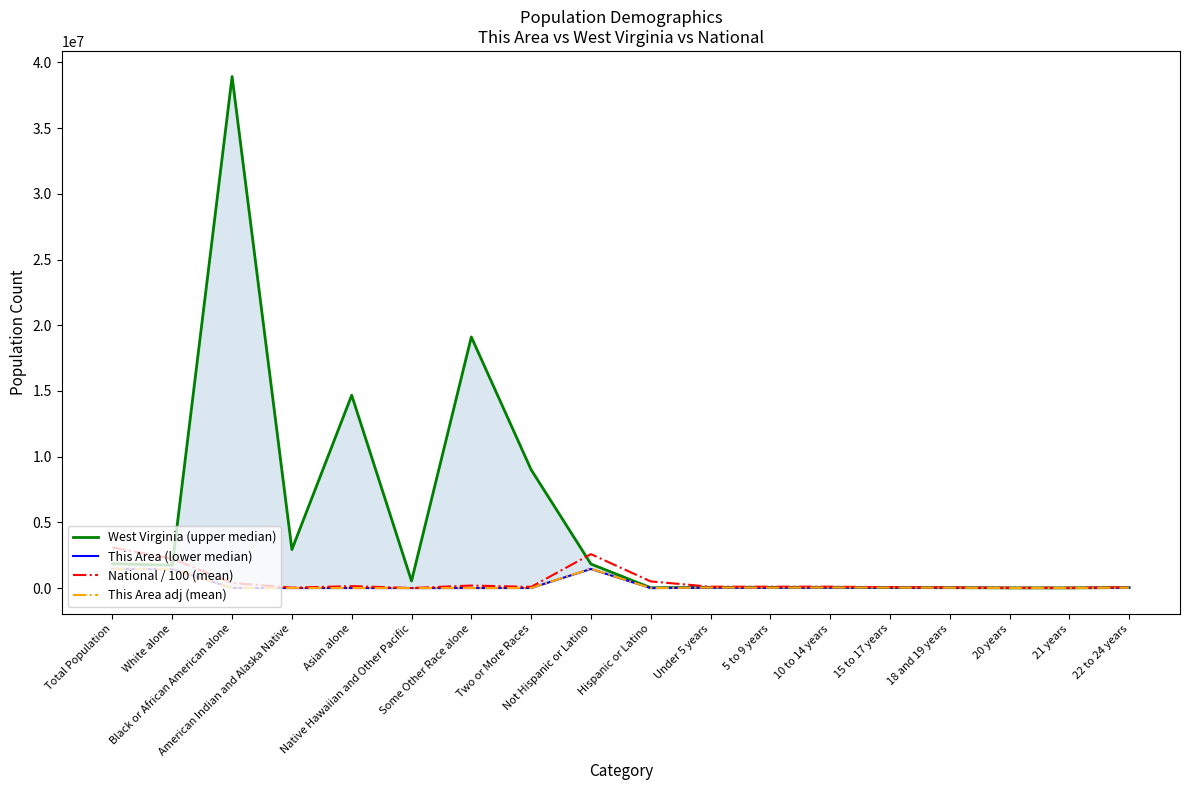

Which series has the largest range (max minus min)?

West Virginia (upper median)